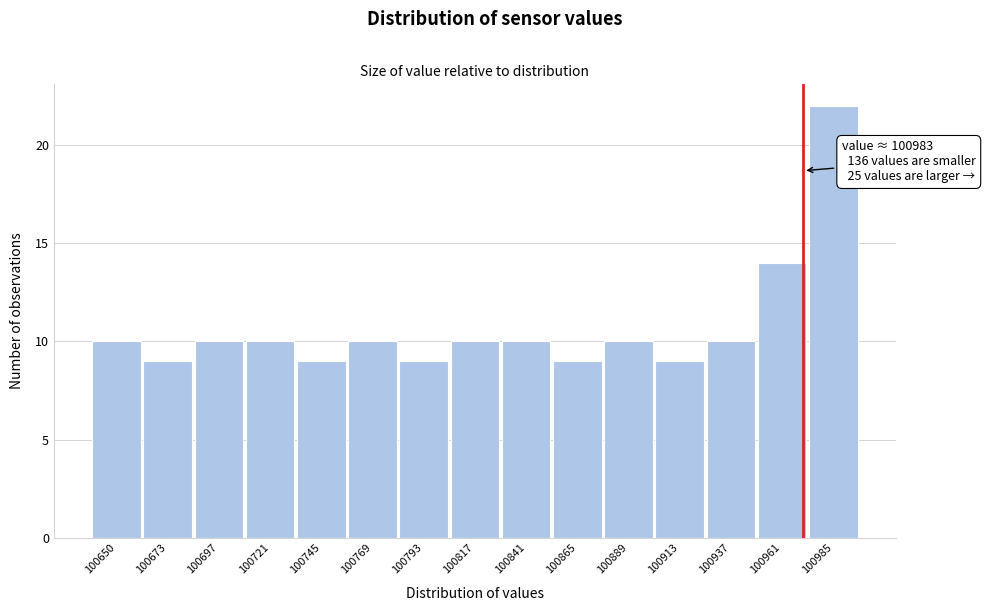

Reading left to right, what are all the values shown in this chart?

100650=10	100673=9	100697=10	100721=10	100745=9	100769=10	100793=9	100817=10	100841=10	100865=9	100889=10	100913=9	100937=10	100961=14	100985=22